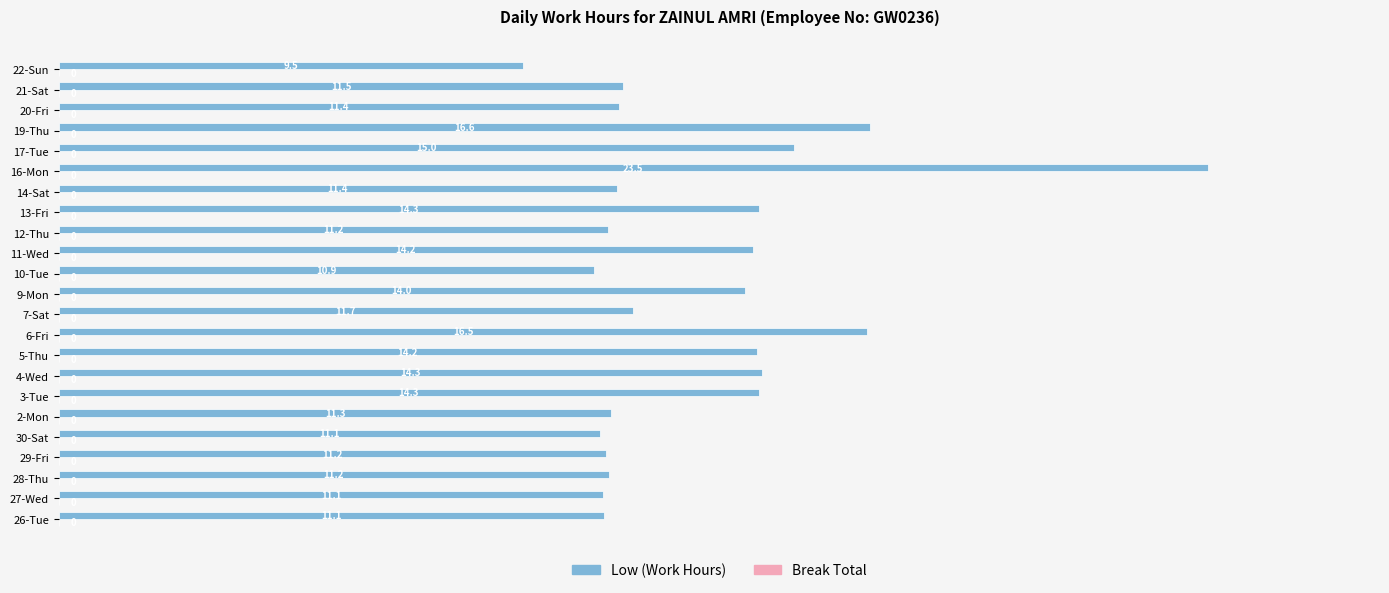

The chart shows a value of 4.0 at 7-Sat. True or false?

False